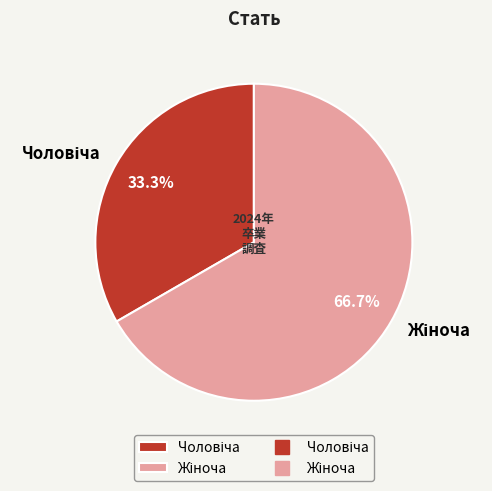

Is there a majority slice in this chart?

Yes